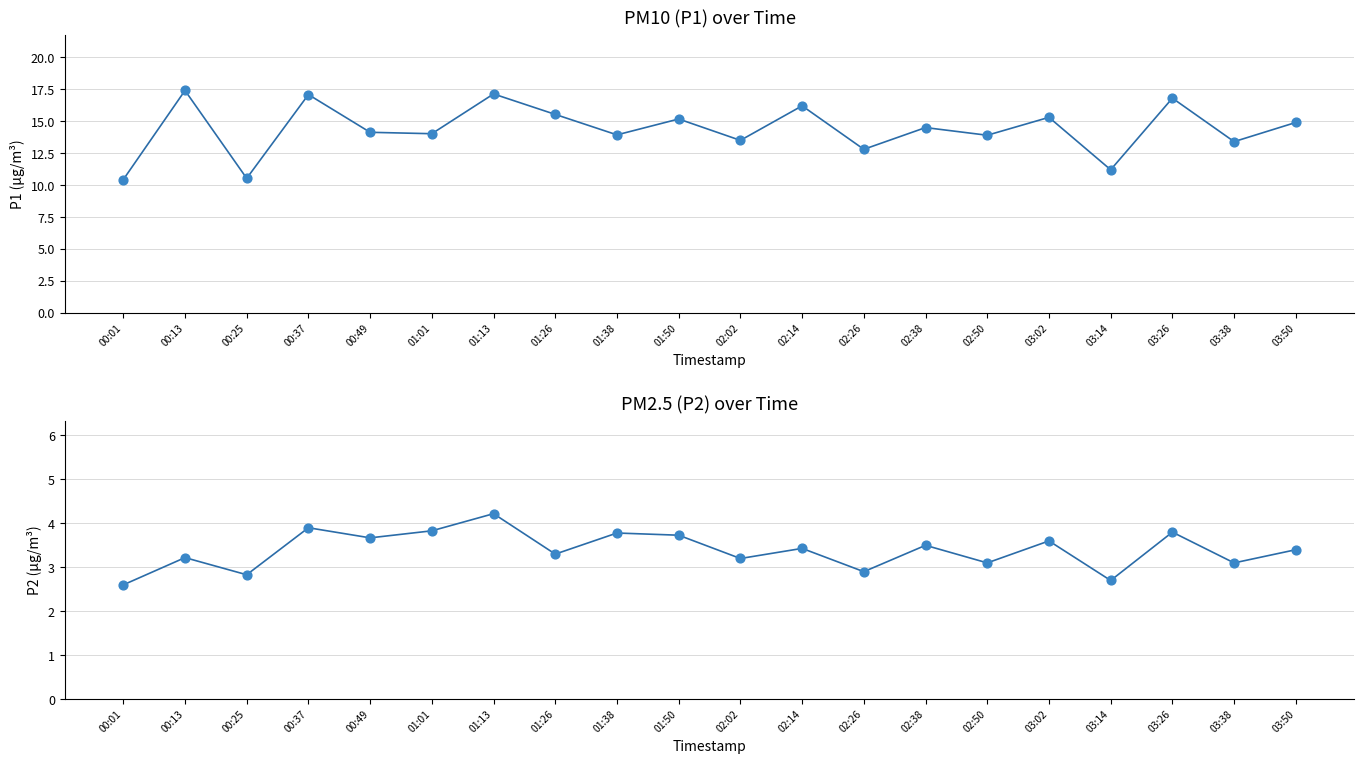

What are all the series names shown in the legend?

P1, P2